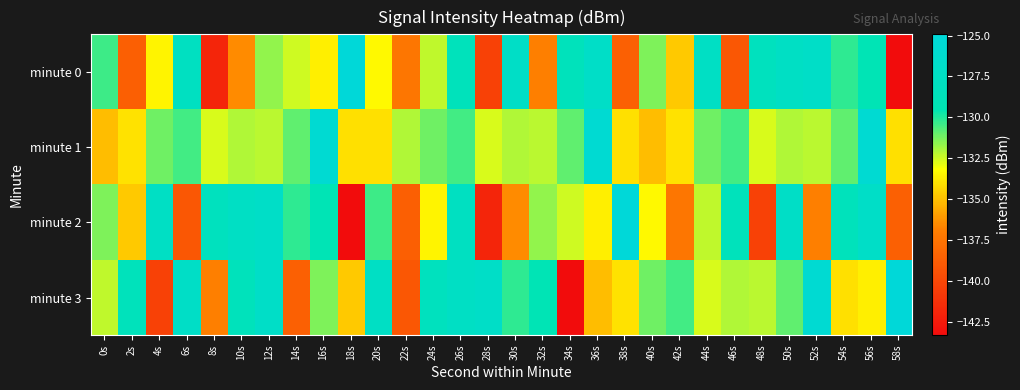

How many categories are shown in the chart?

30